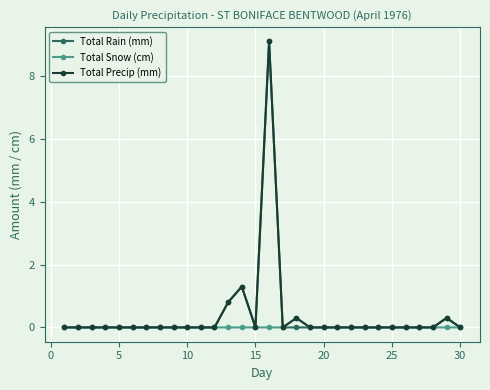

How many lines are shown in the chart?

3